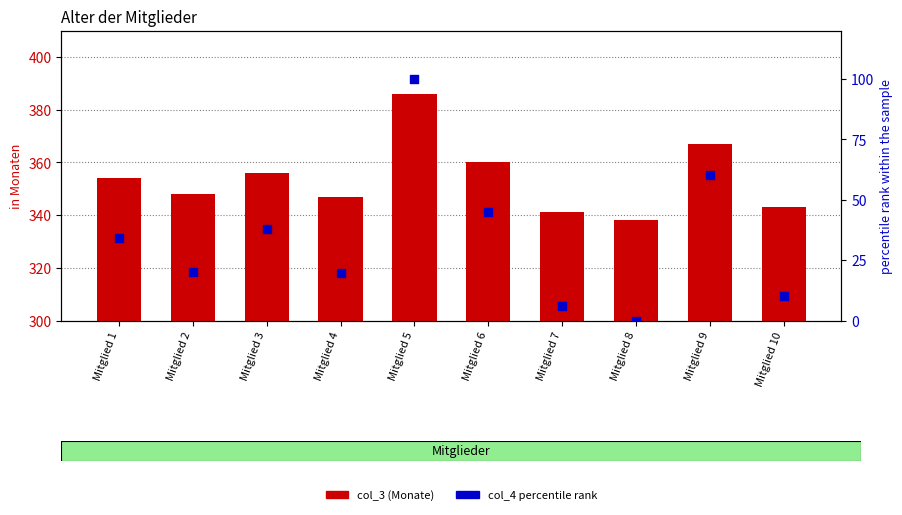

What are all the series names shown in the legend?

col_3 (Monate), col_4 percentile rank